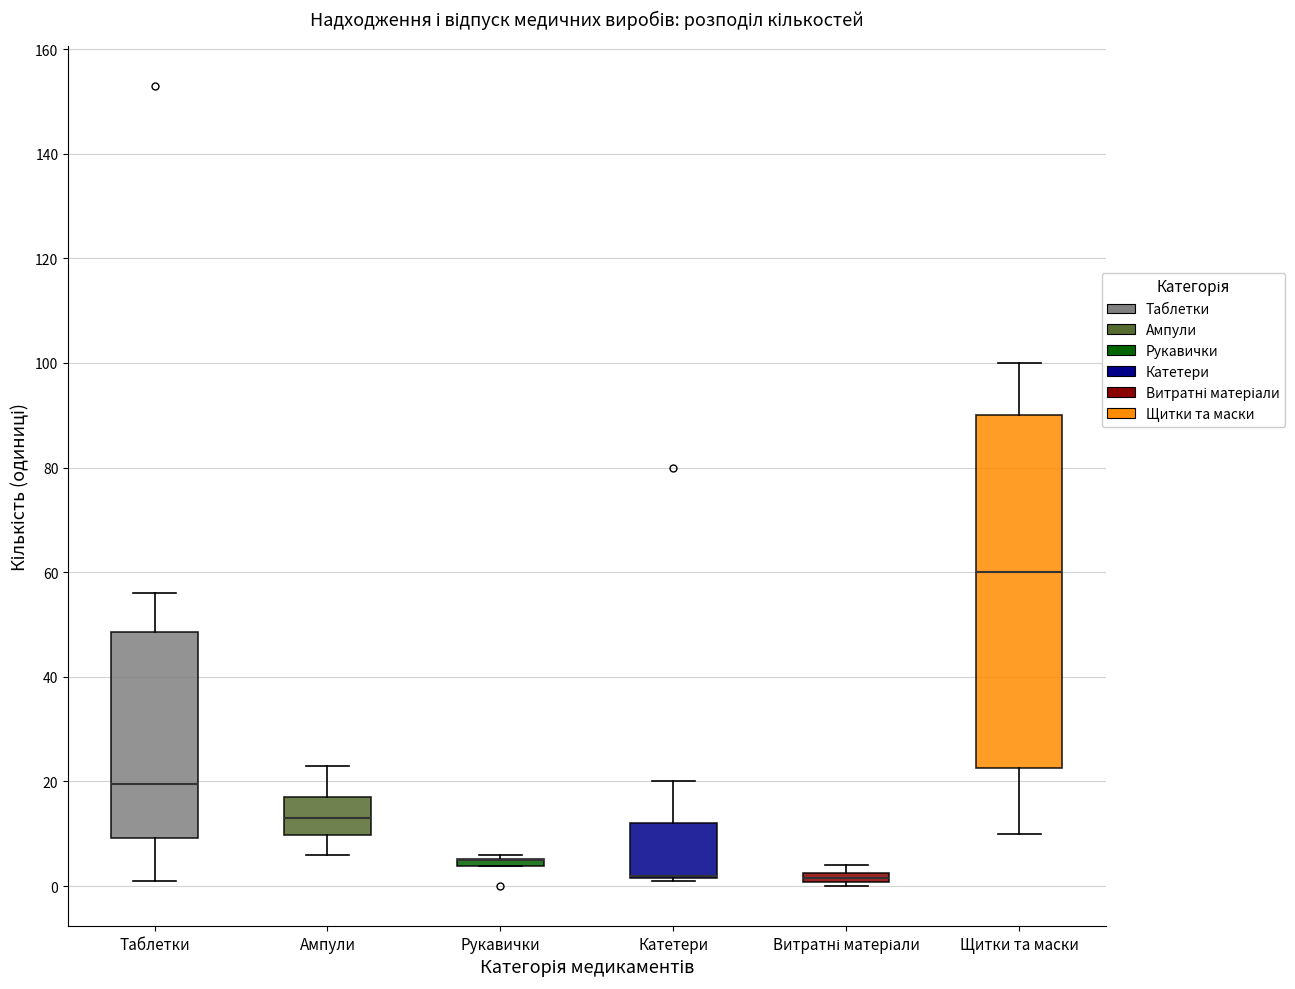

Comparing the boxes themselves (not the whiskers), which one is the tallest?

Щитки та маски